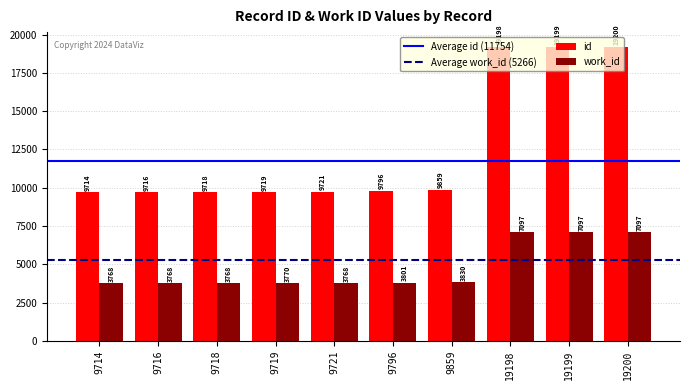

Is it true that work_id equals 3768 at 9714?

True